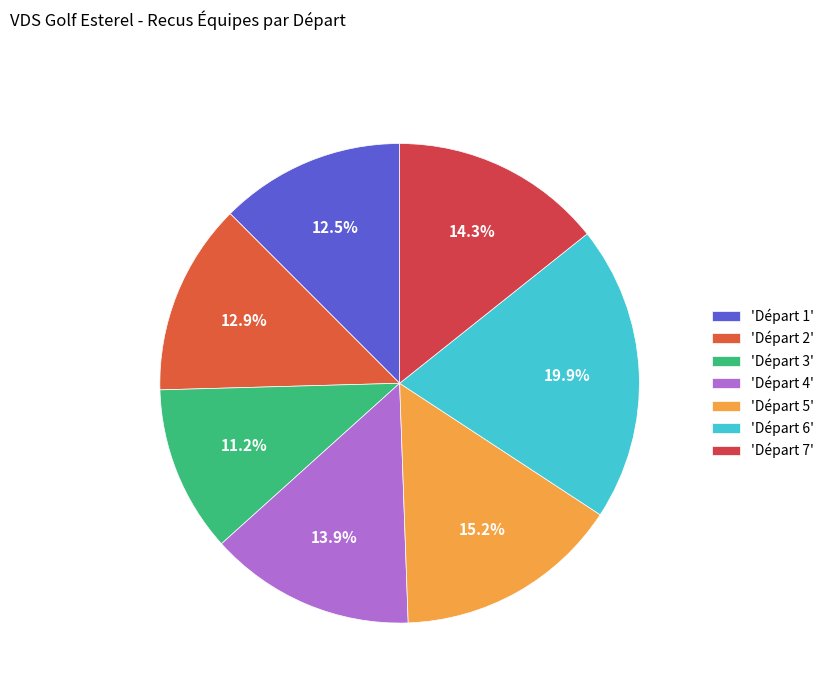

Count the number of slices in the pie.

7